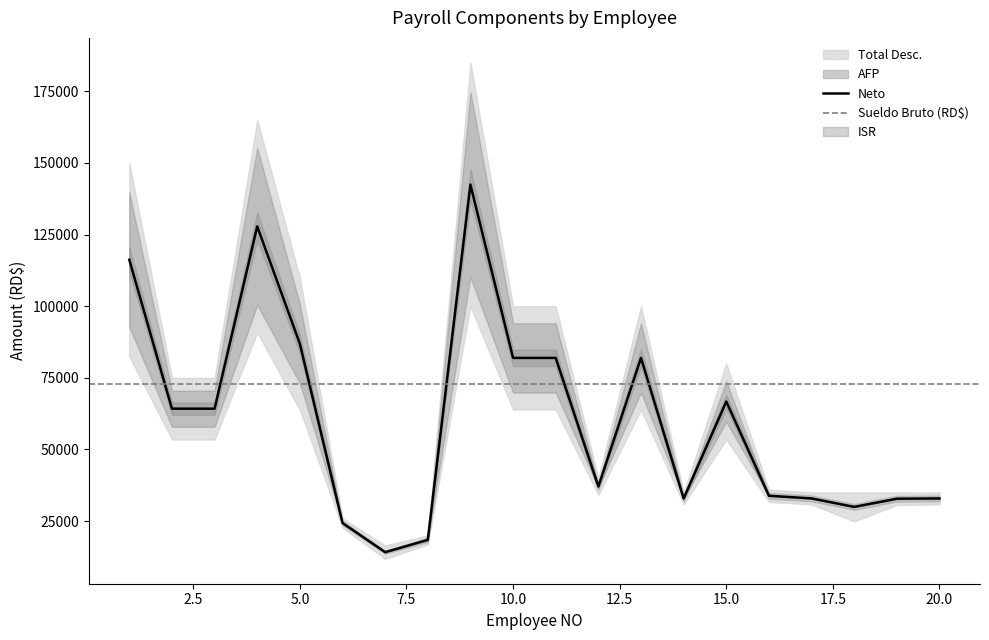

How many categories are shown in the chart?

20